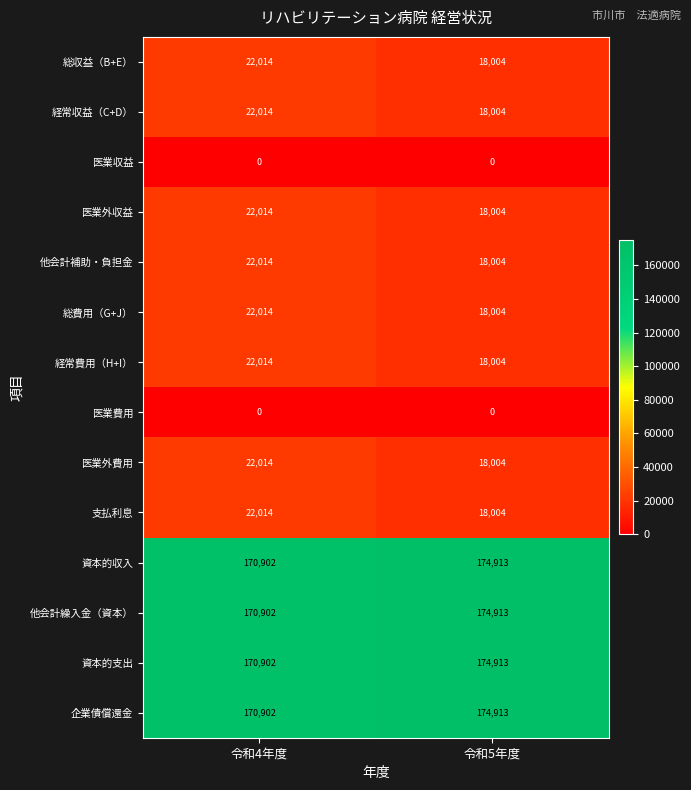

Rank the categories by 総収益（B+E） value from lowest to highest.

令和5年度, 令和4年度